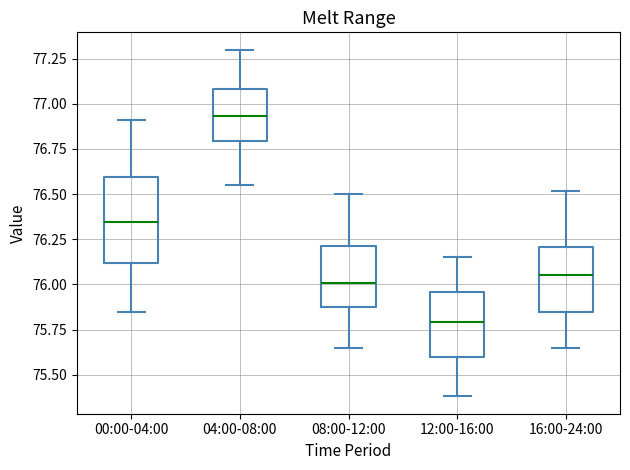

Comparing the boxes themselves (not the whiskers), which one is the tallest?

00:00-04:00